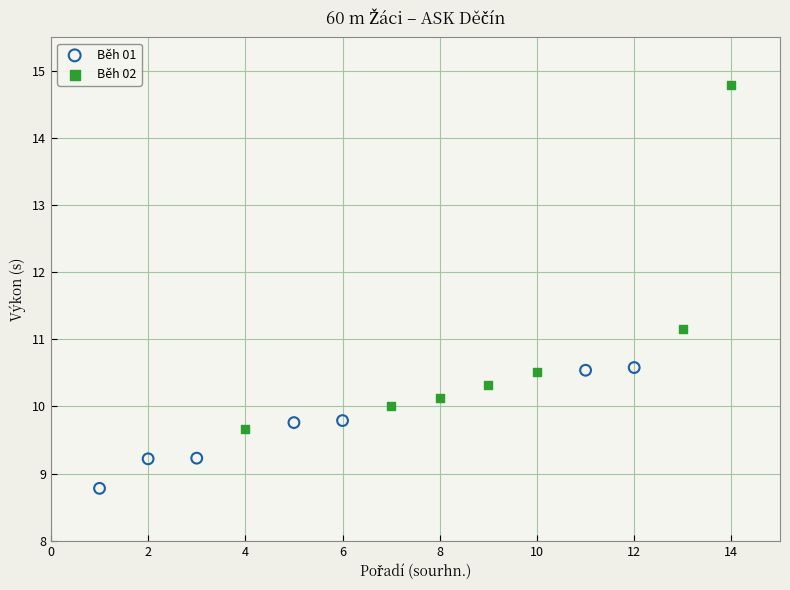

Which series reaches the minimum Y coordinate?

Běh 01